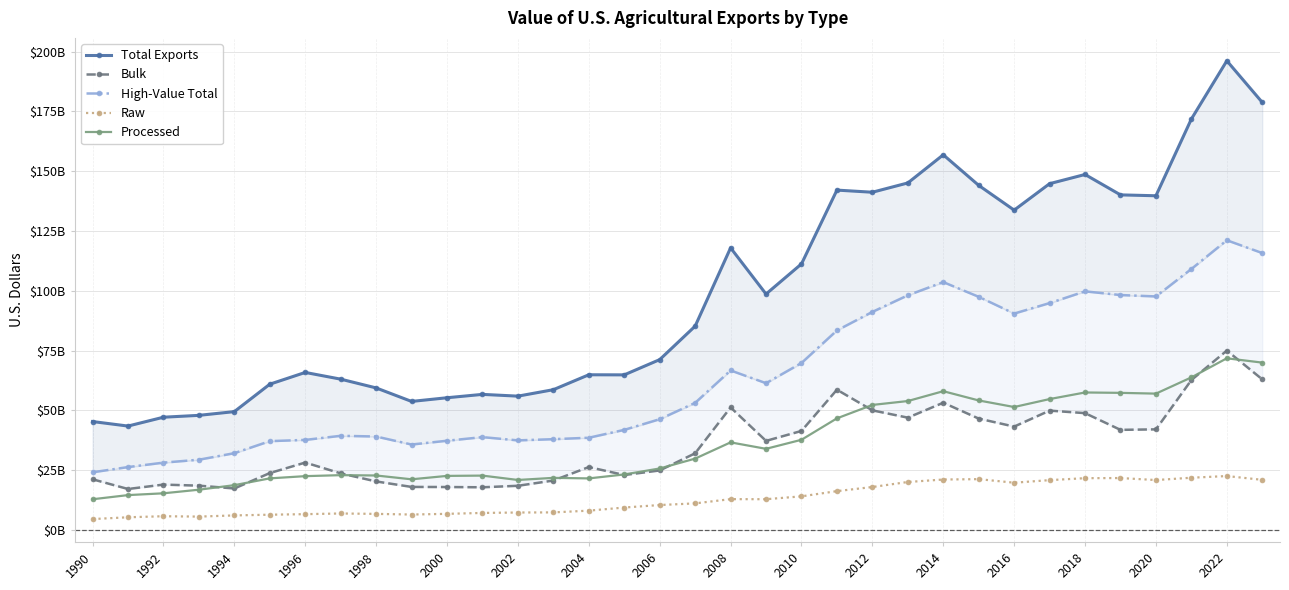

List the series in order of their peak value, highest first.

Total Exports, High-Value Total, Bulk, Processed, Raw